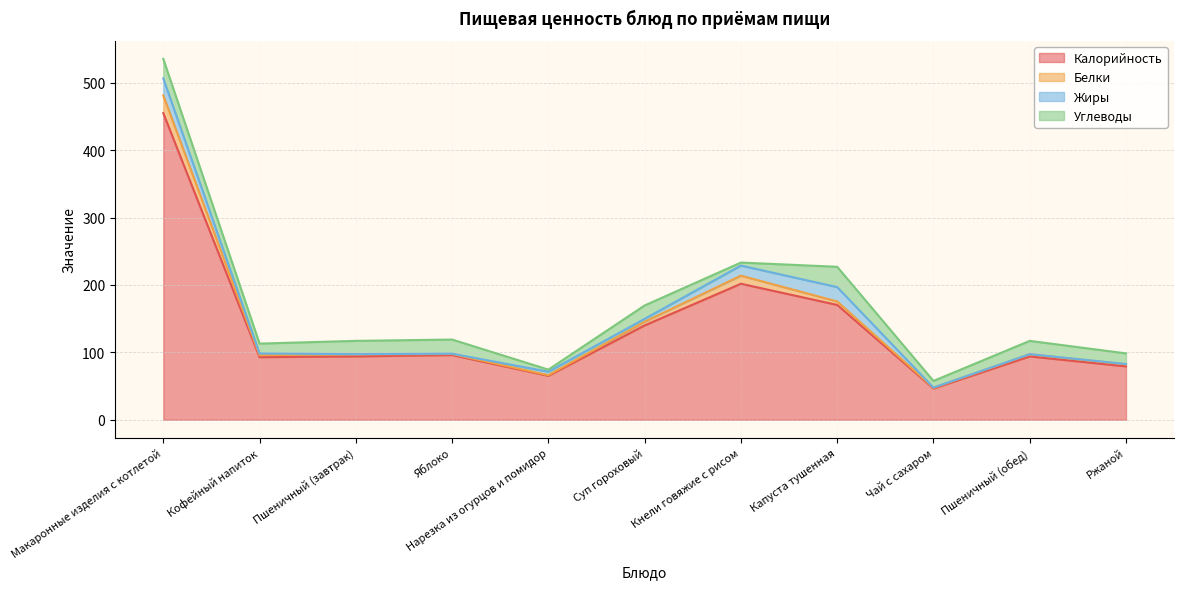

At which label is Калорийность closest to 250?

Кнели говяжие с рисом